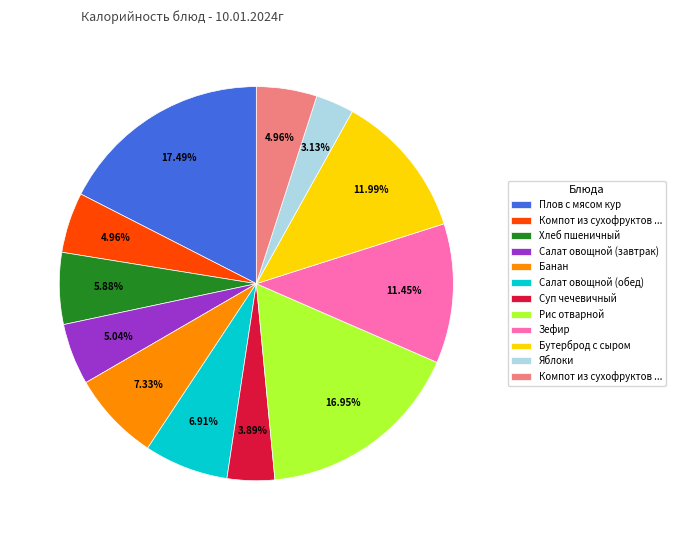

Does any single category account for the majority?

No